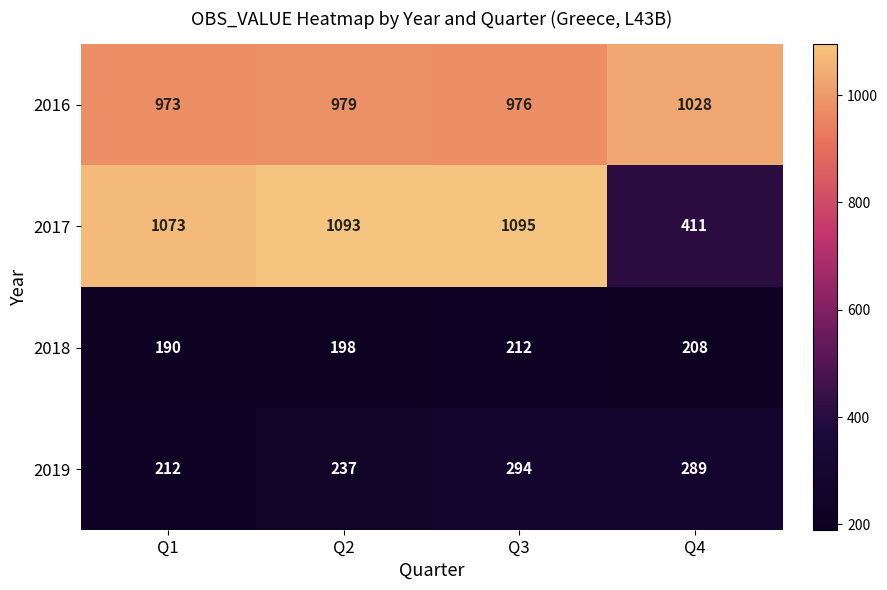

Which label corresponds to the smallest value in the chart?

Q1